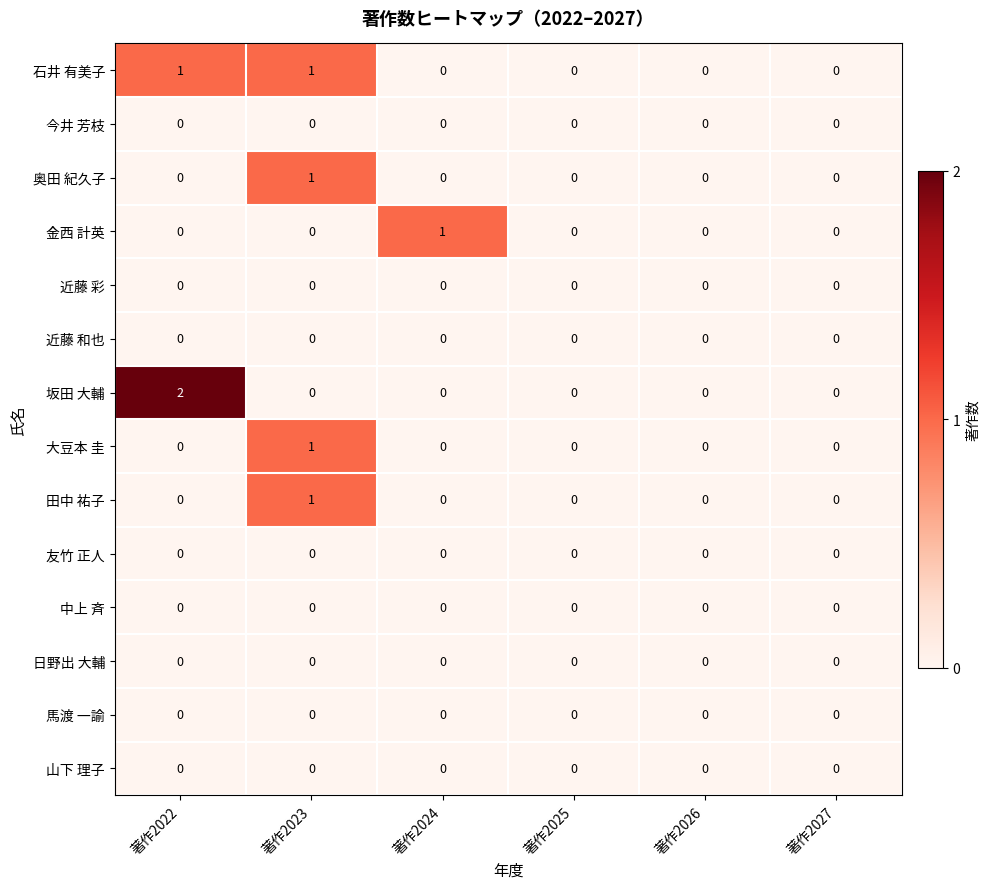

At which category is the sum across all series the highest?

著作2023